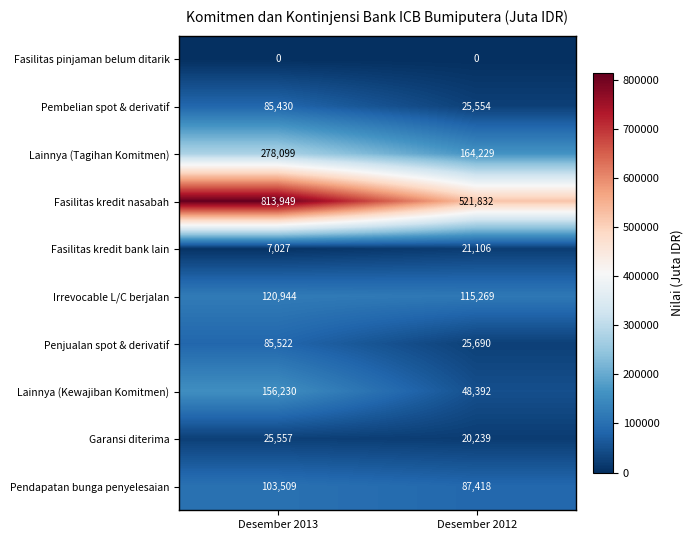

Count the number of categories in the chart.

2